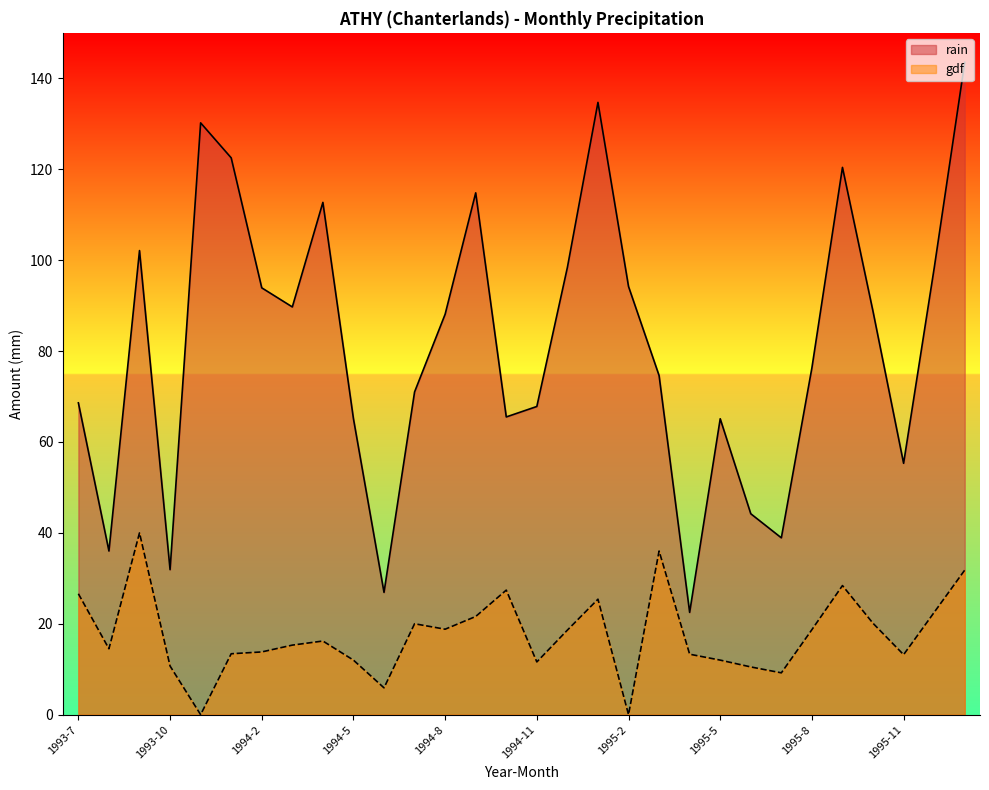

List the labels in order of gdf value, smallest first.

1993-12, 1995-2, 1994-6, 1995-7, 1995-6, 1993-10, 1994-11, 1994-5, 1995-5, 1995-11, 1995-4, 1994-1, 1994-2, 1993-8, 1994-3, 1994-4, 1994-12, 1995-8, 1994-8, 1994-7, 1995-10, 1994-9, 1995-12, 1995-1, 1993-7, 1994-10, 1995-9, 1996-1, 1995-3, 1993-9